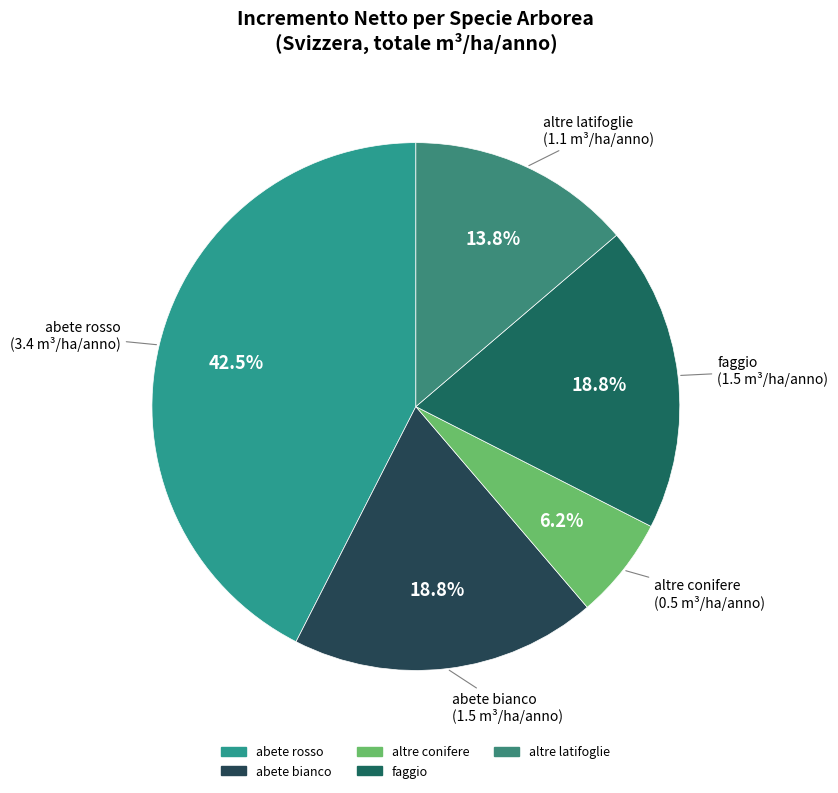

Combined, do abete bianco and altre latifoglie account for over 50%?

No